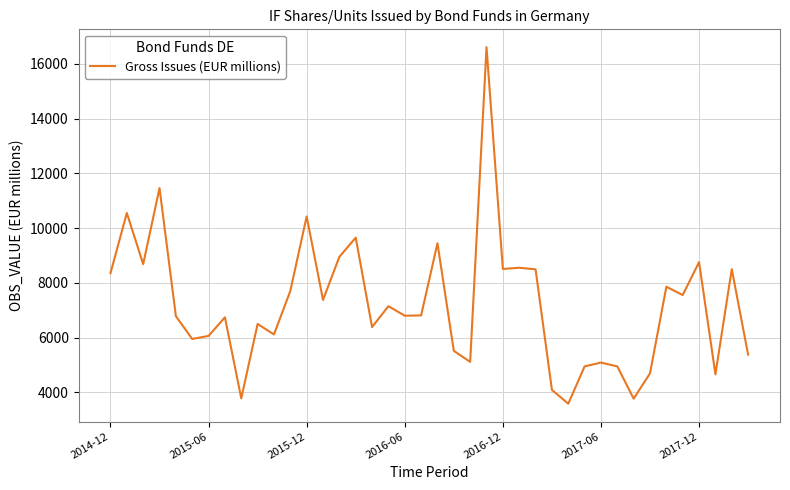

What is the difference between the maximum and minimum values?

13017.0